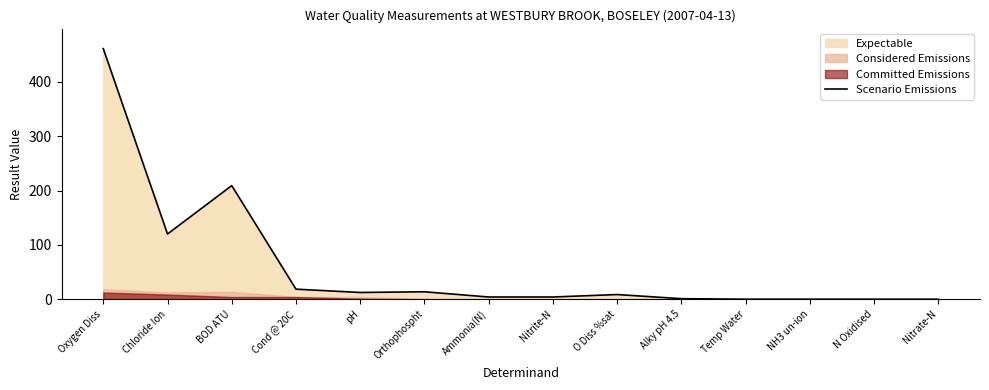

What value does the data have at Alky pH 4.5?

1.0